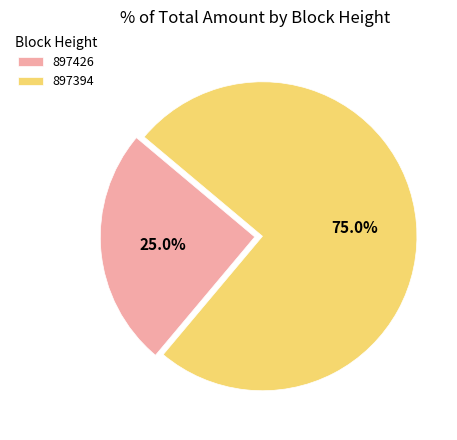

Is 897426 the majority of the pie?

No